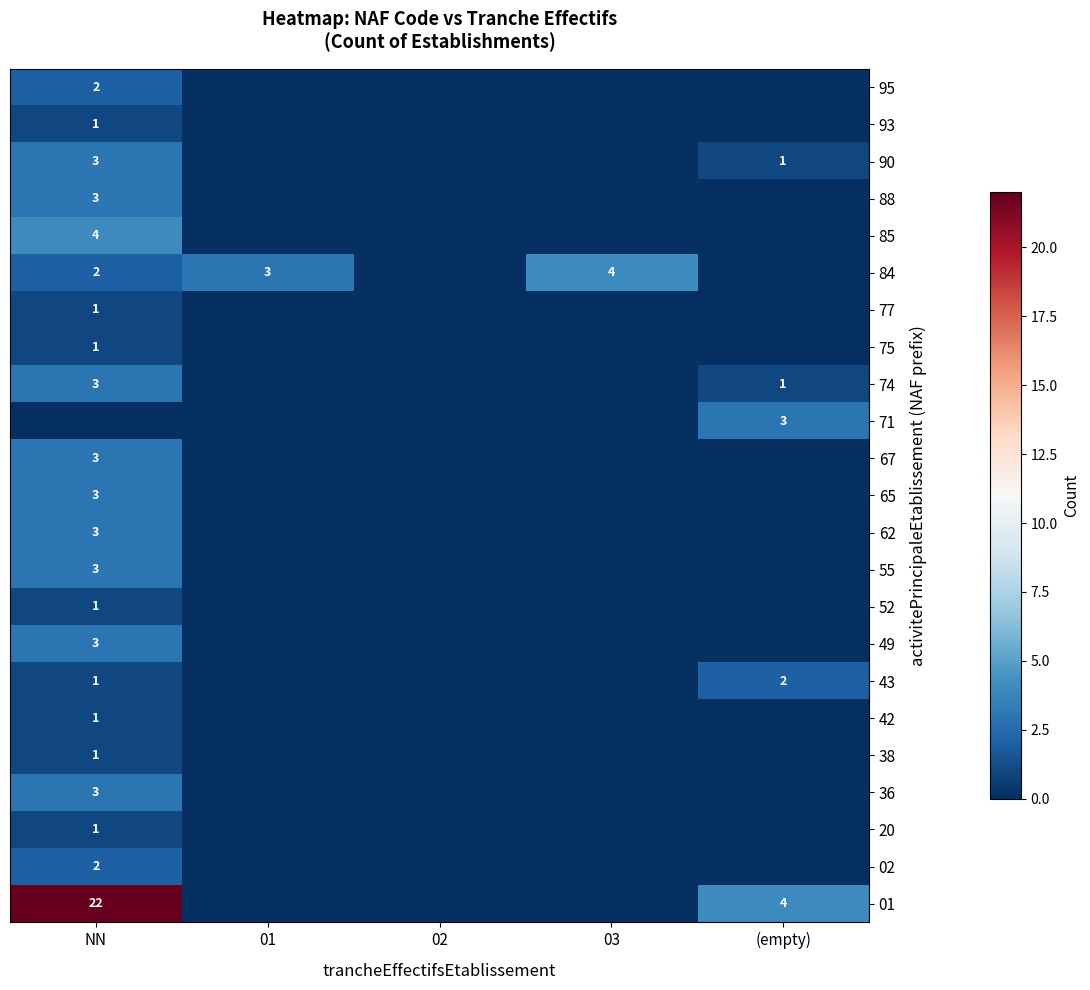

Is it true that 42 equals 1 at NN?

True